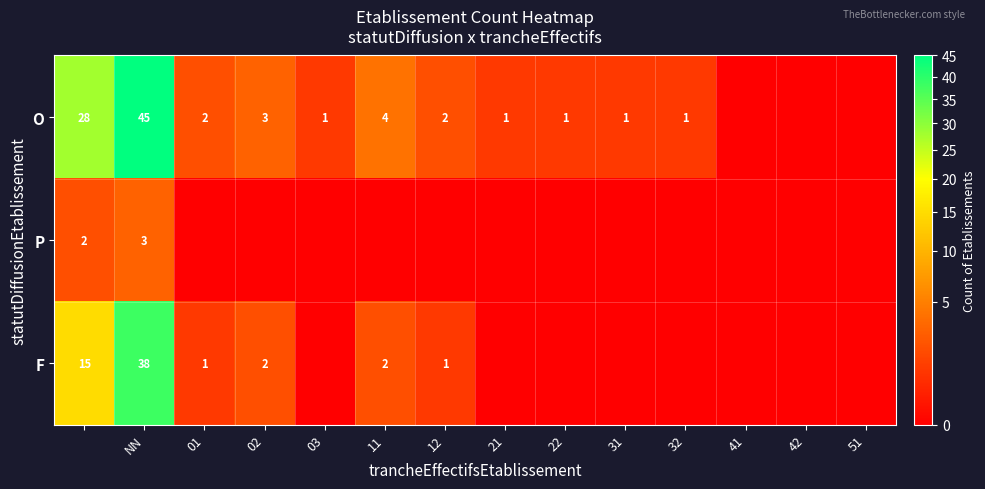

The O series shows 7 at 11. True or false?

False